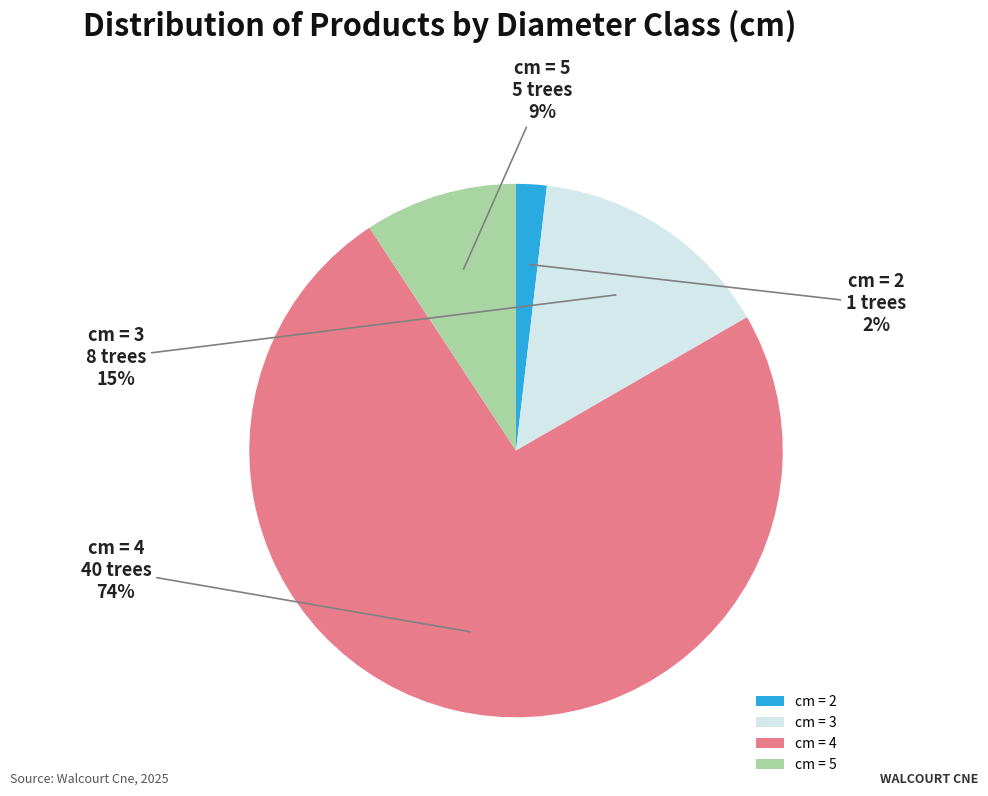

What percentage is the cm = 4 slice, to the nearest percent?

74%